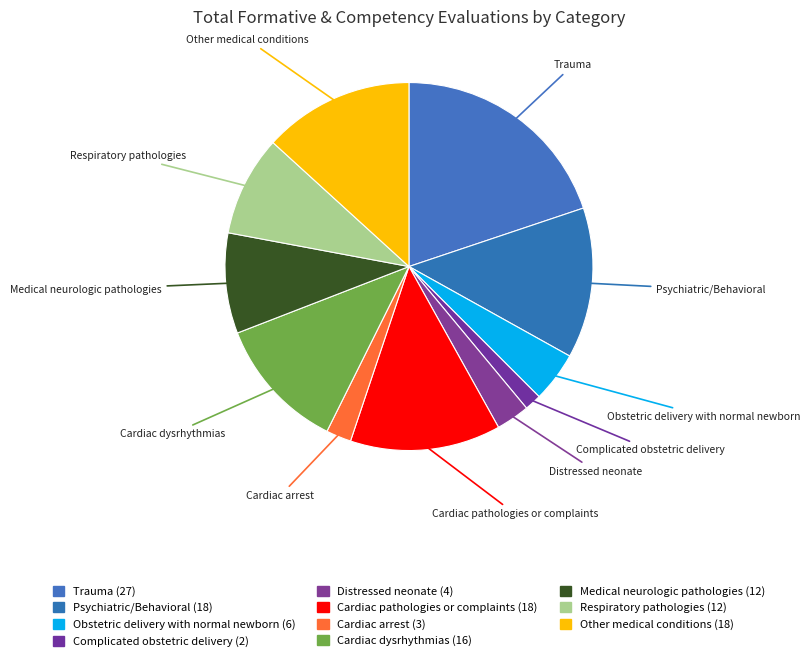

Is there any slice that represents more than half of the pie?

No